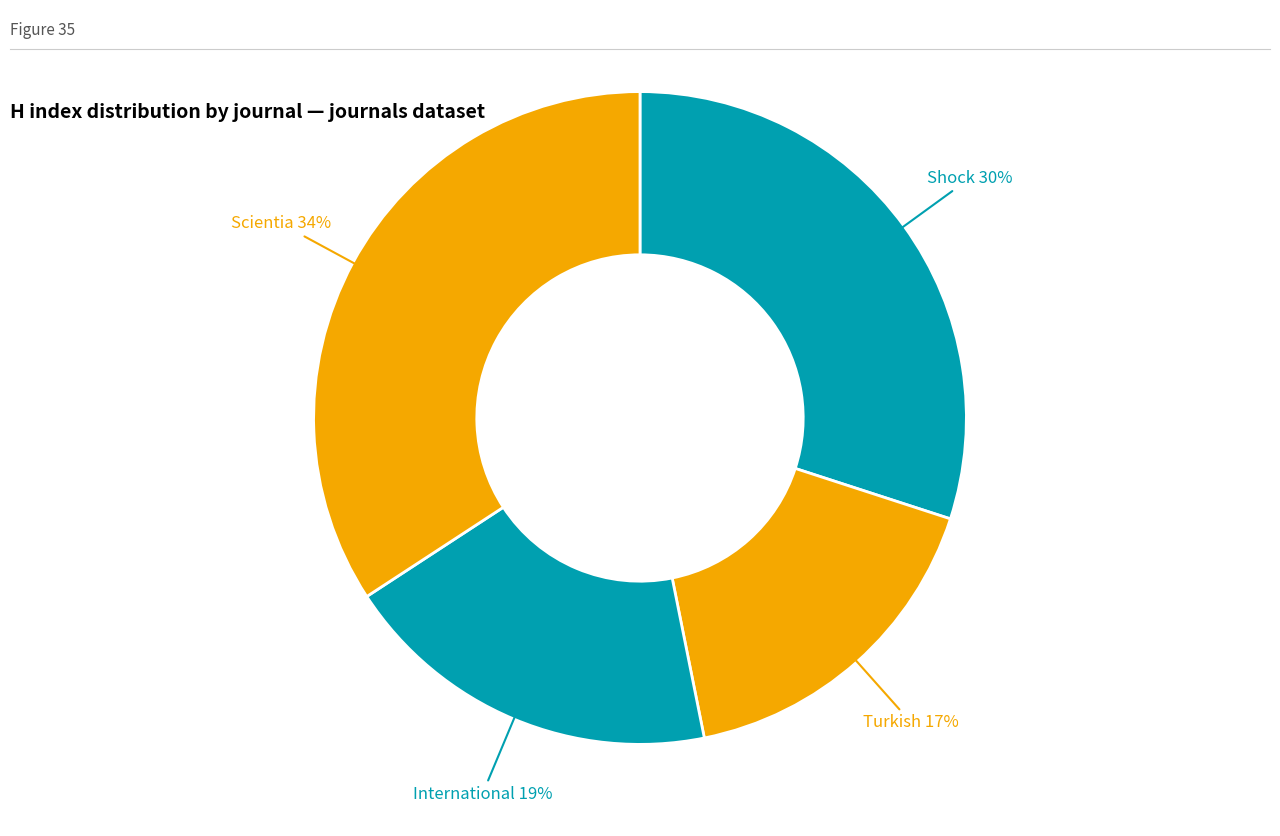

Count the number of slices in the pie.

4